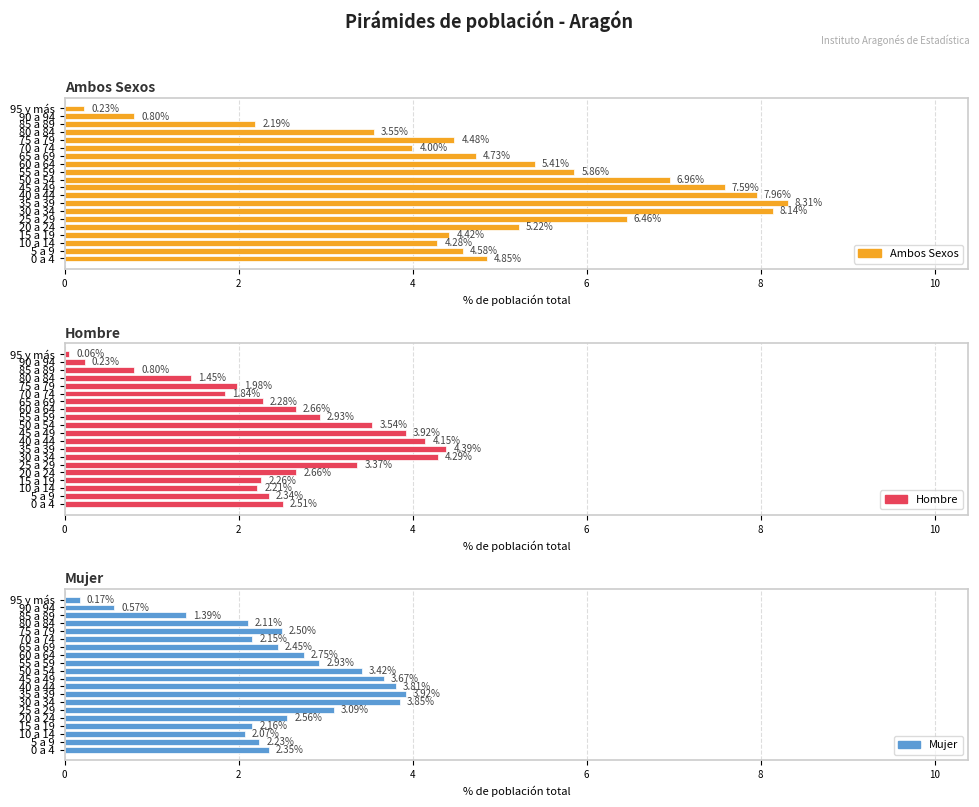

True or false: Hombre has a value of 2.3 at 30 a 34.

False